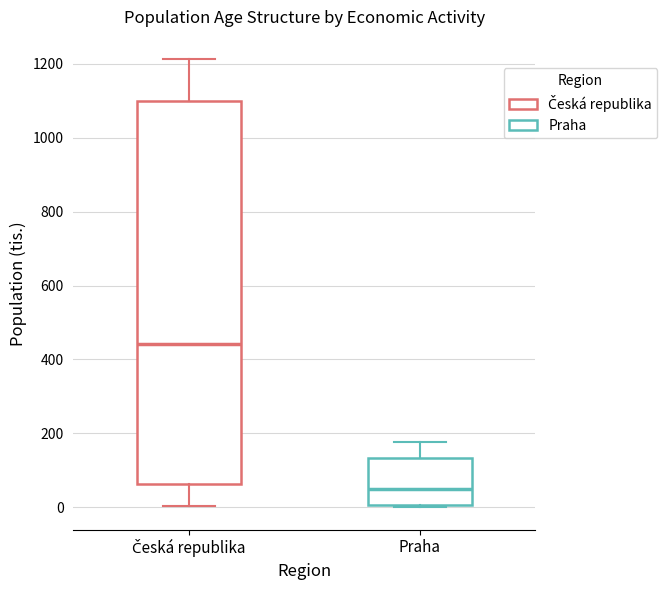

Reading left to right, read every box against the y-axis: the position of its median line, the range the box covers, and the ends of its whiskers. The values are not printed on the chart, so give them approximately, as read against the axis.

Česká republika: median 440, box 60 to 1100, whiskers 0 to 1220
Praha: median 60, box 0 to 140, whiskers 0 to 180